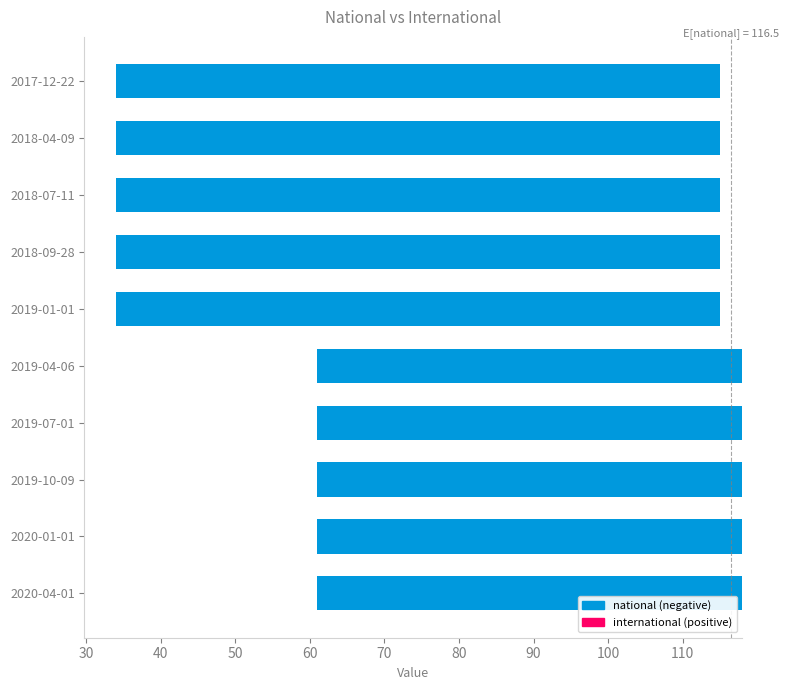

List the labels in order of value, largest first.

2019-04-06, 2019-07-01, 2019-10-09, 2020-01-01, 2020-04-01, 2017-12-22, 2018-04-09, 2018-07-11, 2018-09-28, 2019-01-01